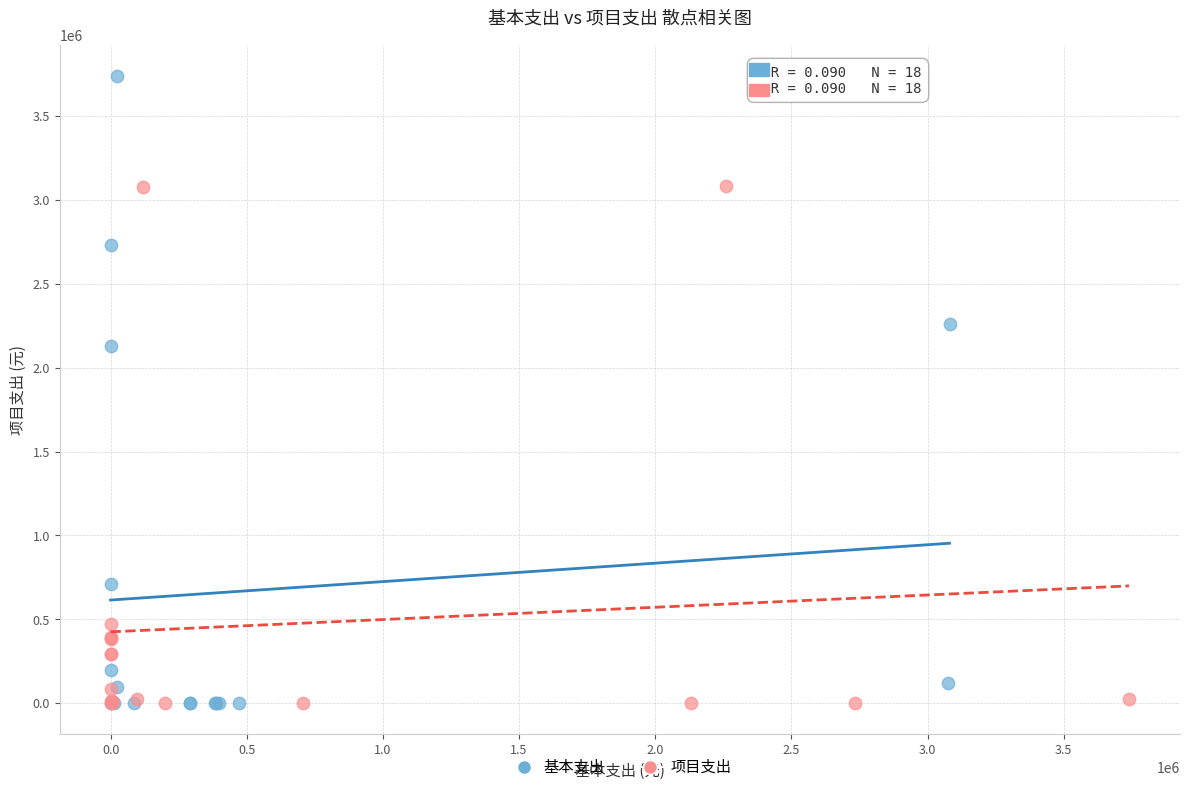

Which series has the largest Y range (max minus min)?

基本支出